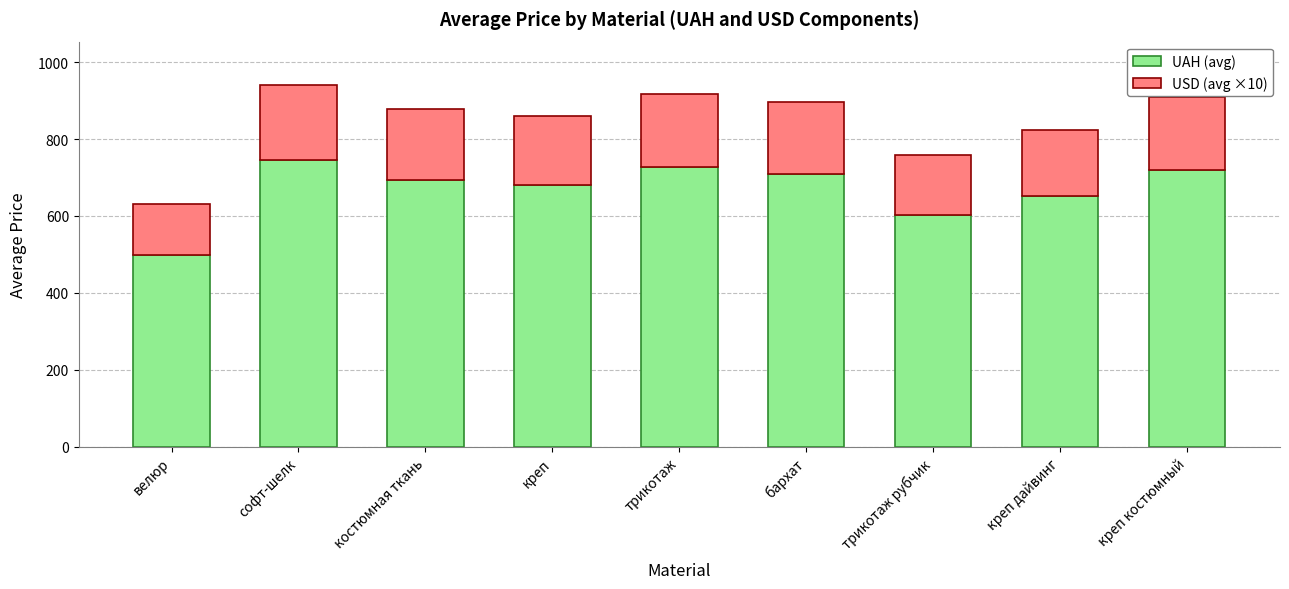

Reading right to left, list the values for the UAH (avg) series.

креп костюмный=720.0	креп дайвинг=651.6	трикотаж рубчик=601.2	бархат=710.0	трикотаж=726.6	креп=680.0	костюмная ткань=694.4	софт-шелк=744.5	велюр=499.0